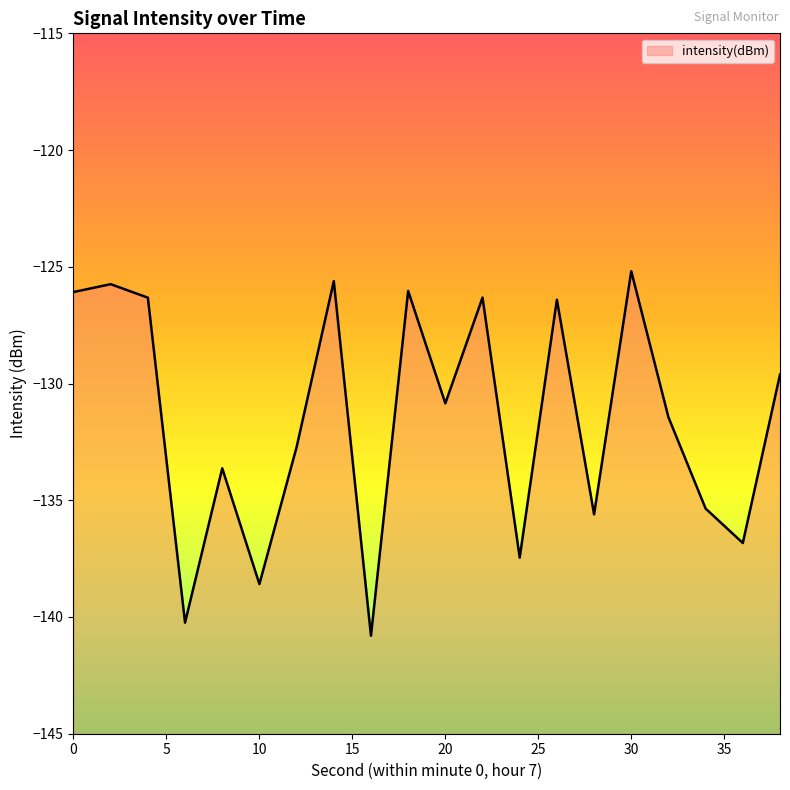

Count the number of data series in this chart.

1